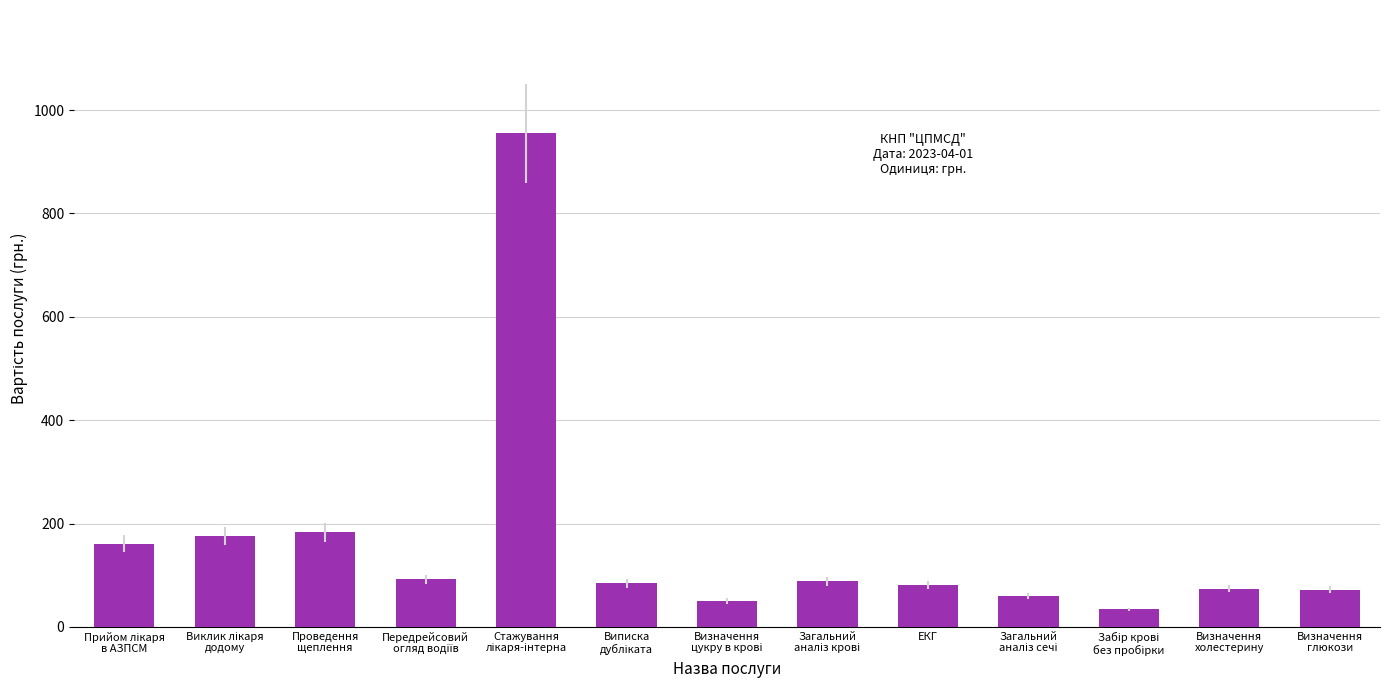

Are the bars grouped side by side (vs. stacked)?

No